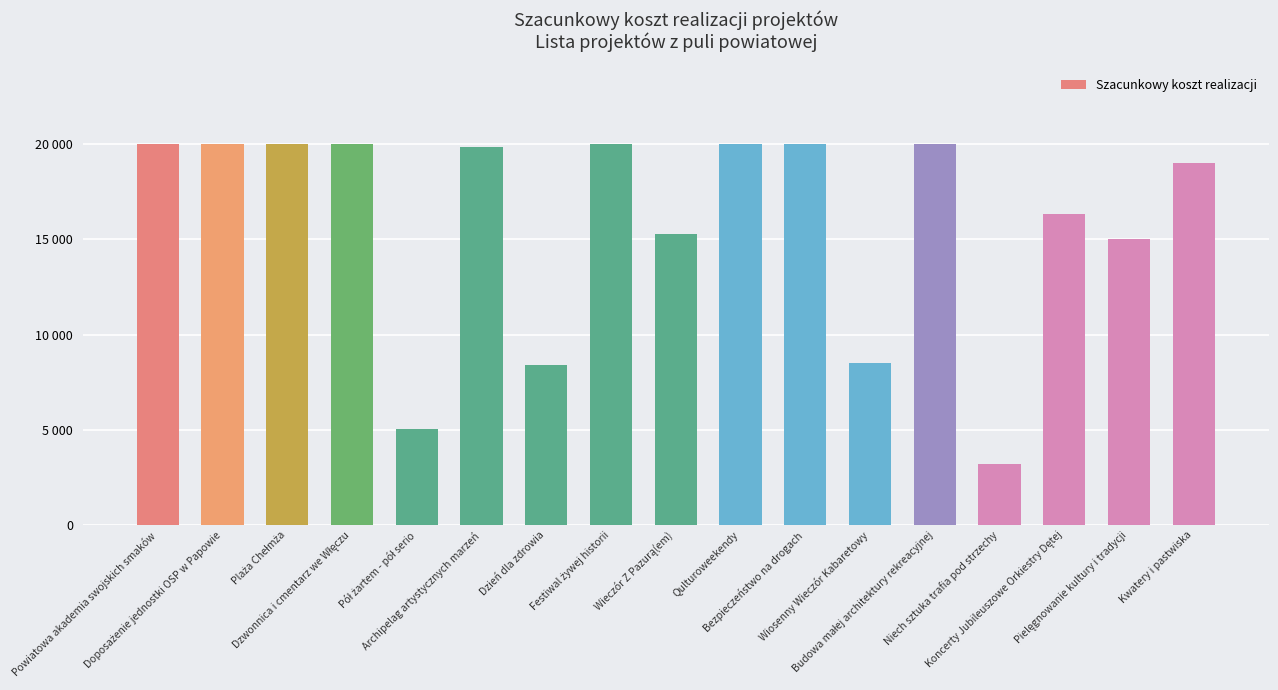

What is the label of the 10th bar from the left?

Qulturoweekendy